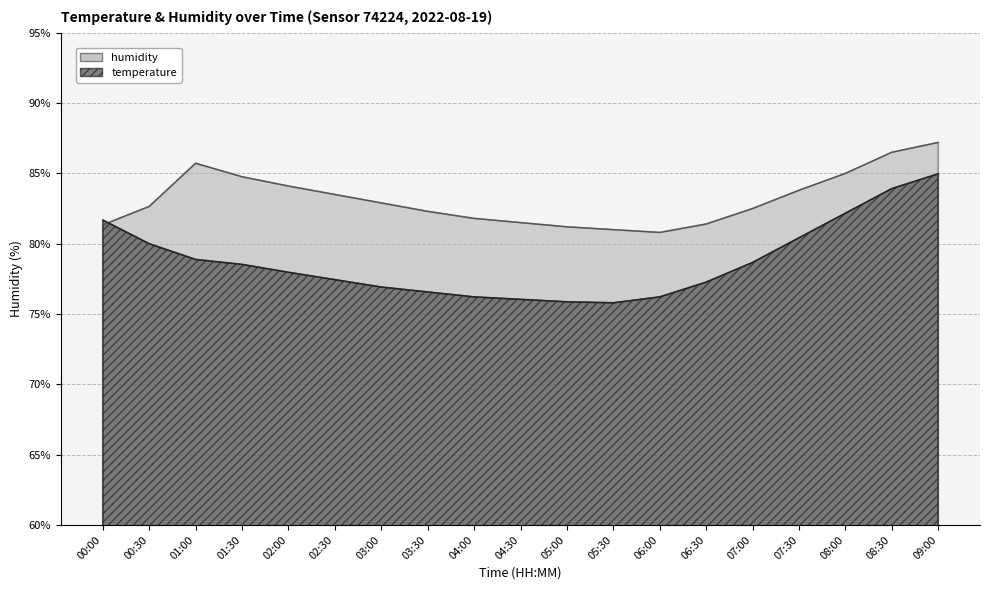

Reading left to right, transcribe all the data shown in this chart.

humidity: 81.3	82.7	85.7	84.8	84.1	83.5	82.9	82.3	81.8	81.5	81.2	81.0	80.8	81.4	82.5	83.8	85.0	86.5	87.2
temperature: 81.7	80.0	78.9	78.5	78.0	77.4	76.9	76.6	76.2	76.0	75.9	75.8	76.2	77.3	78.7	80.4	82.2	83.9	85.0